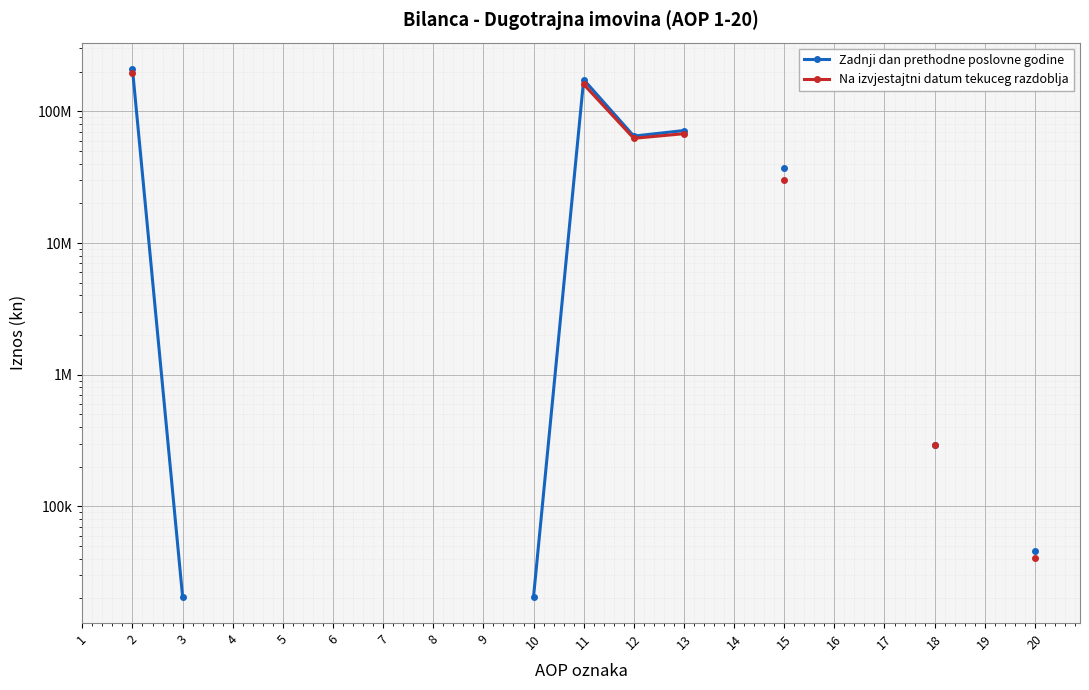

At which category is the sum across all series the highest?

2